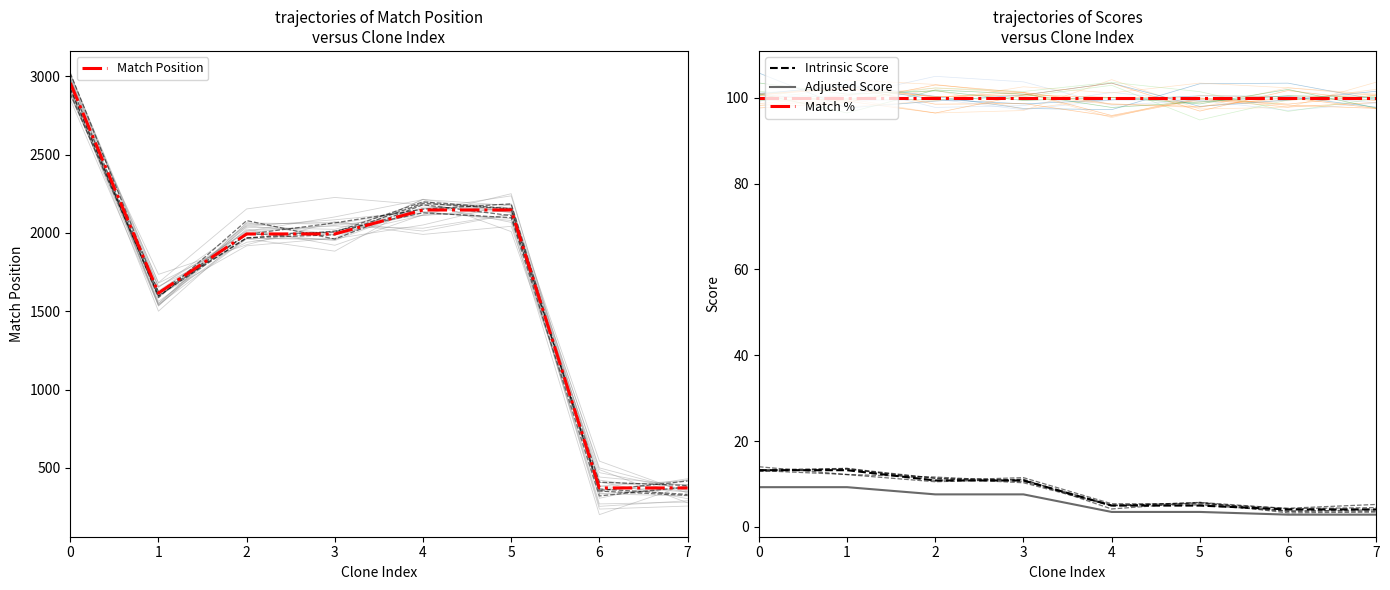

Is it true that Adjusted Score equals 9.2 at 0?

True